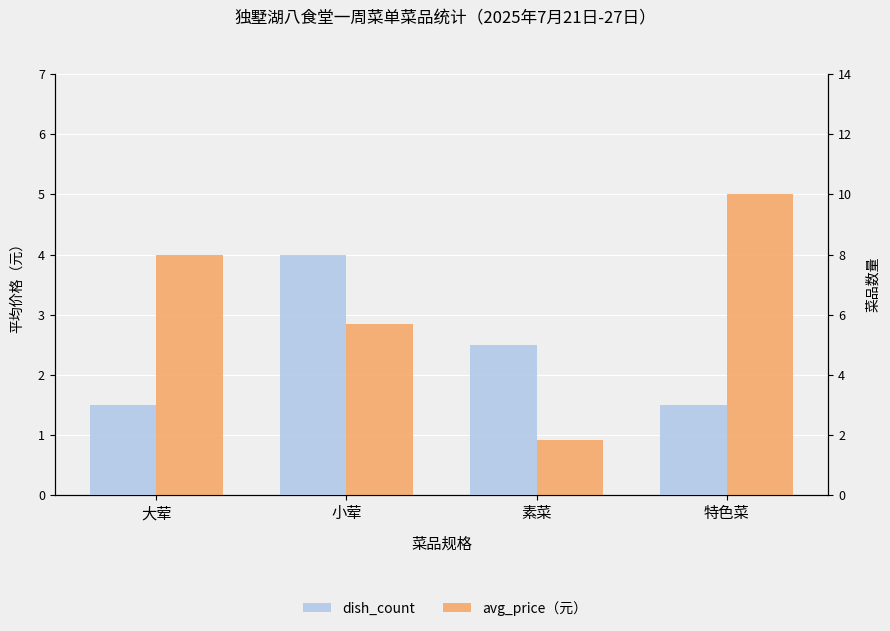

At which label does avg_price（元） reach its minimum?

素菜